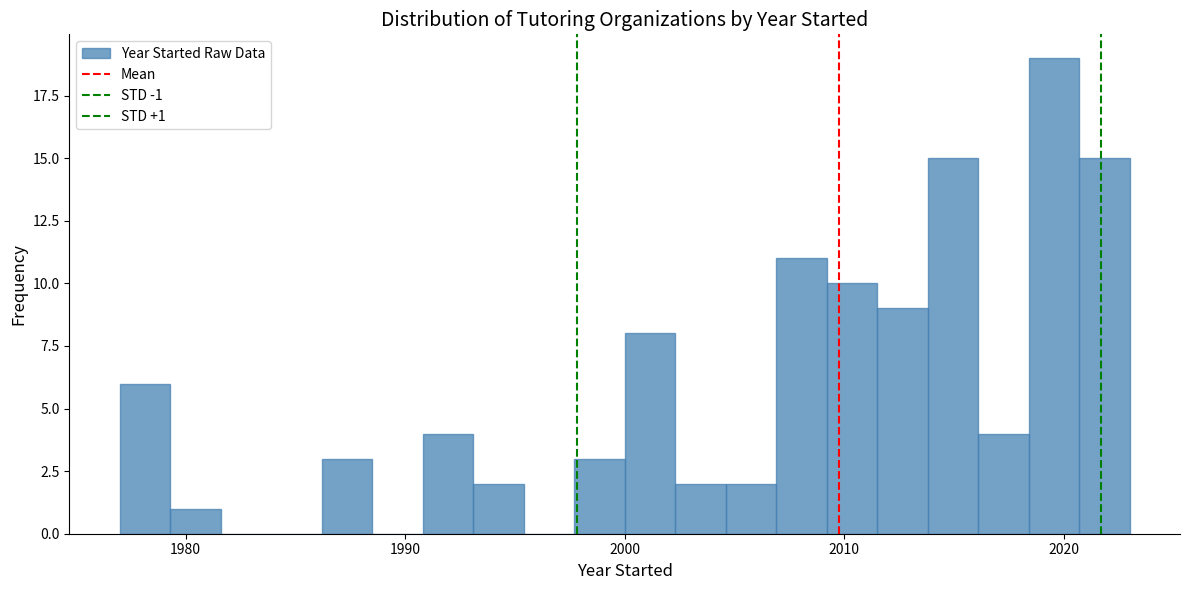

Around what value on the x-axis is the tallest bar? Give the approximate position of its centre, as read against the axis.

2020